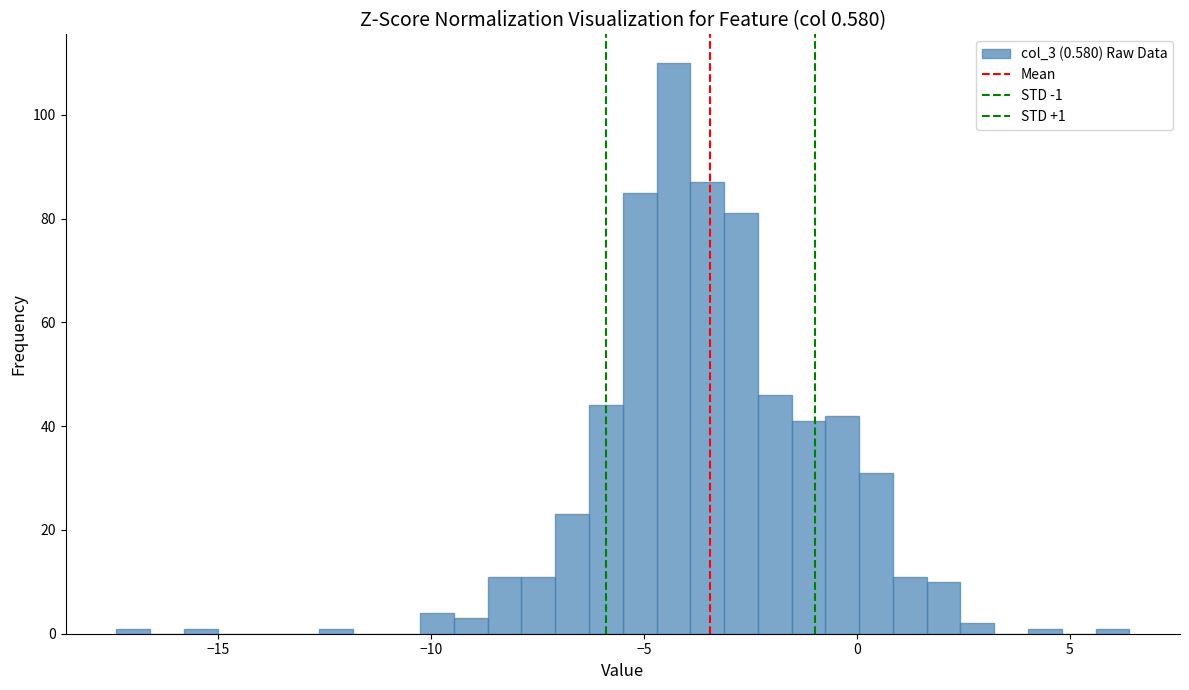

Read against the x-axis, roughly where is the centre of the tallest bar?

-4.5